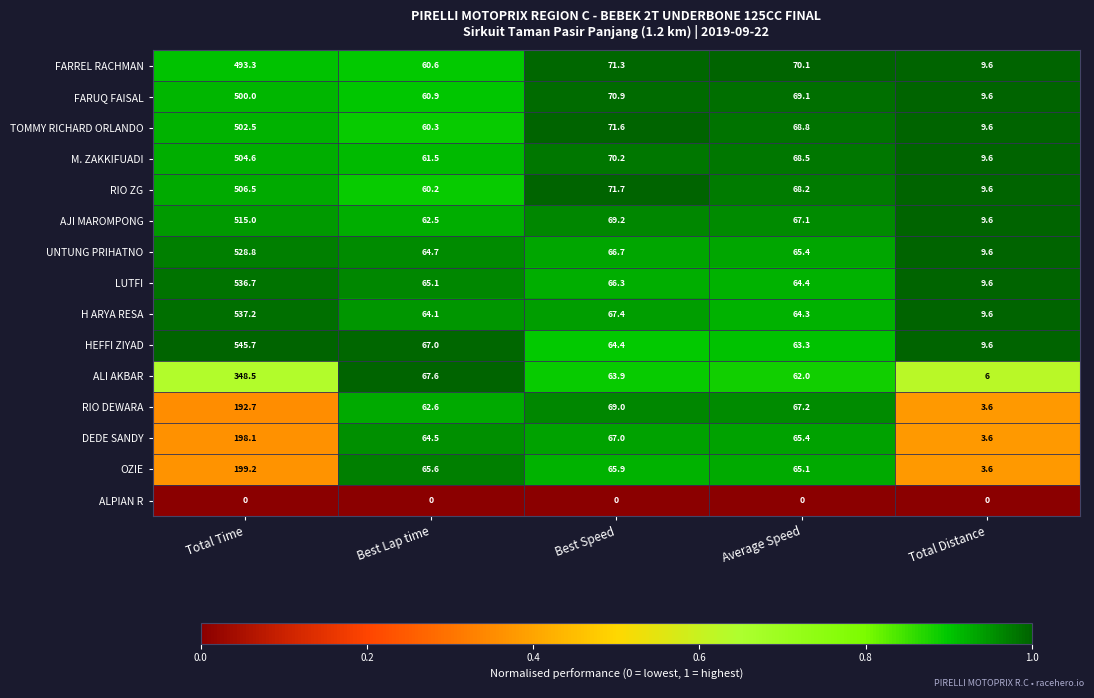

At Best Lap time, list the series in order from largest to smallest.

ALI AKBAR, HEFFI ZIYAD, OZIE, LUTFI, UNTUNG PRIHATNO, DEDE SANDY, H ARYA RESA, RIO DEWARA, AJI MAROMPONG, M. ZAKKIFUADI, FARUQ FAISAL, FARREL RACHMAN, TOMMY RICHARD ORLANDO, RIO ZG, ALPIAN R